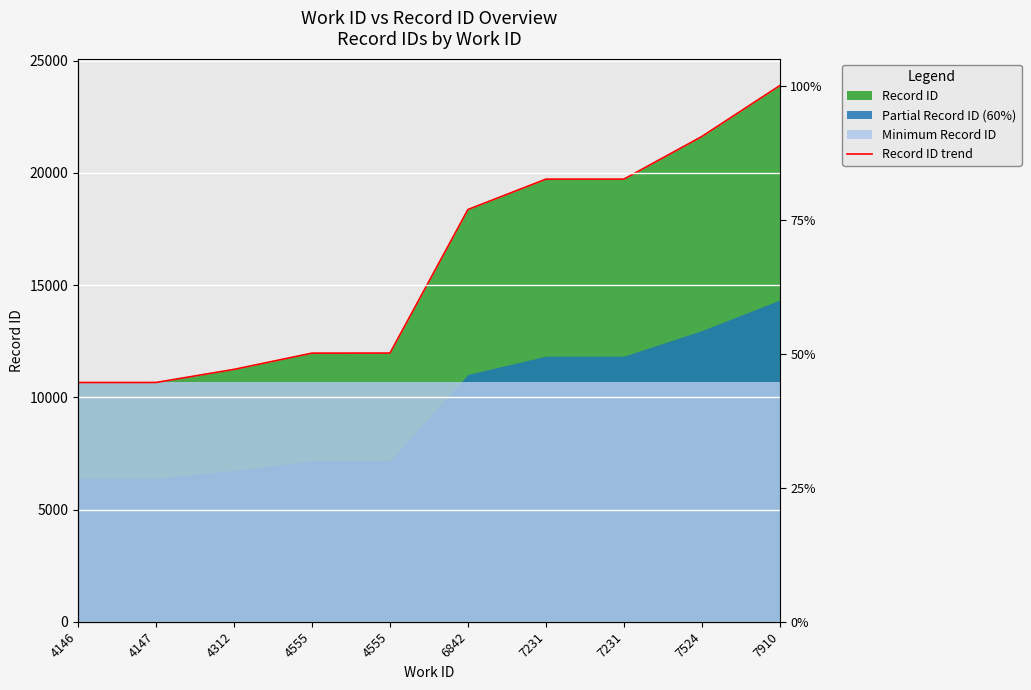

List the labels in order of value, largest first.

7910, 7524, 7231, 7231, 6842, 4555, 4555, 4312, 4147, 4146